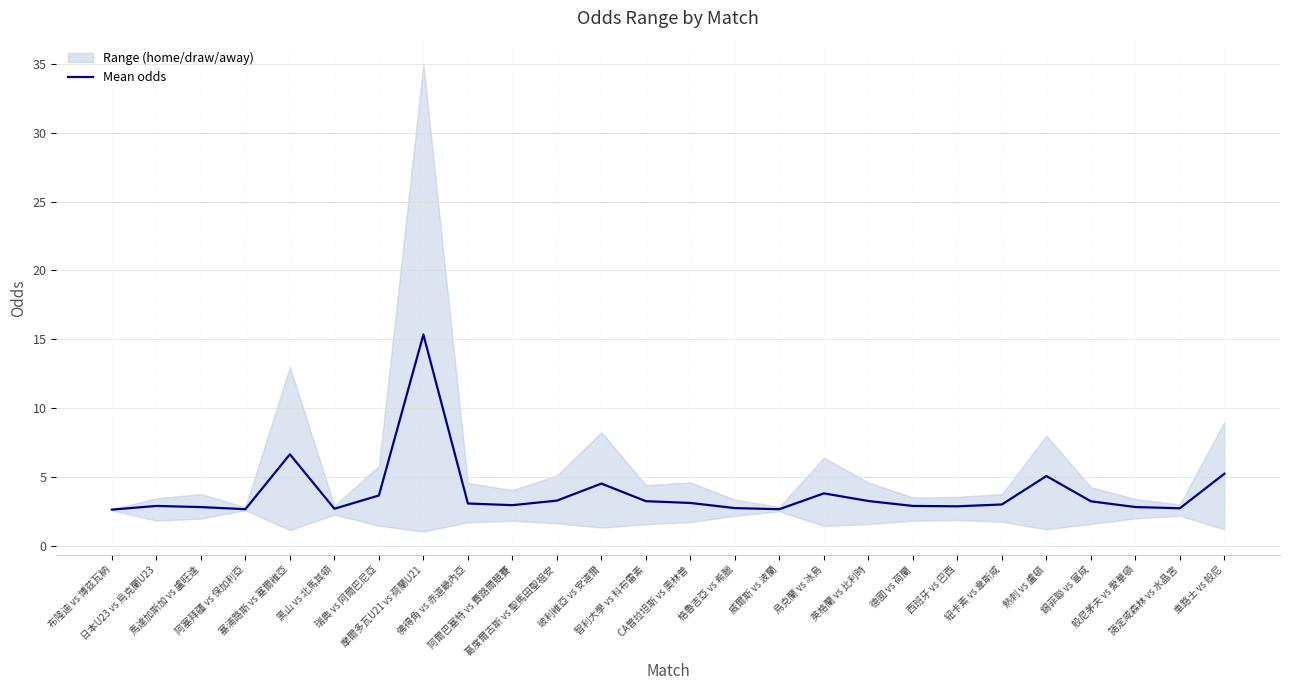

What is the sum of all values?

99.7